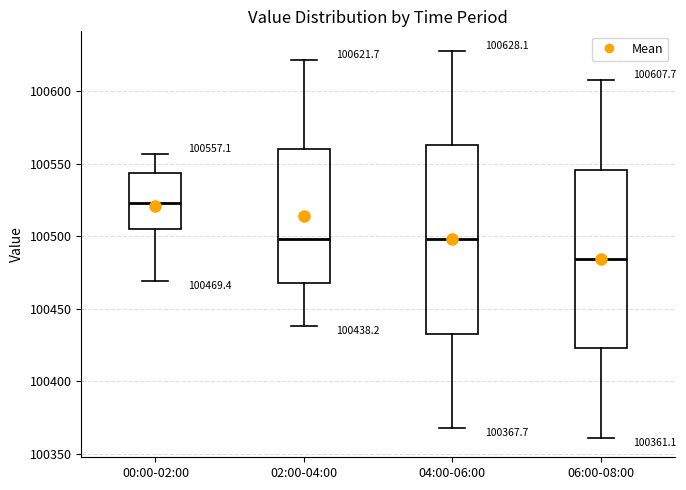

Which box's median line is the lowest?

06:00-08:00